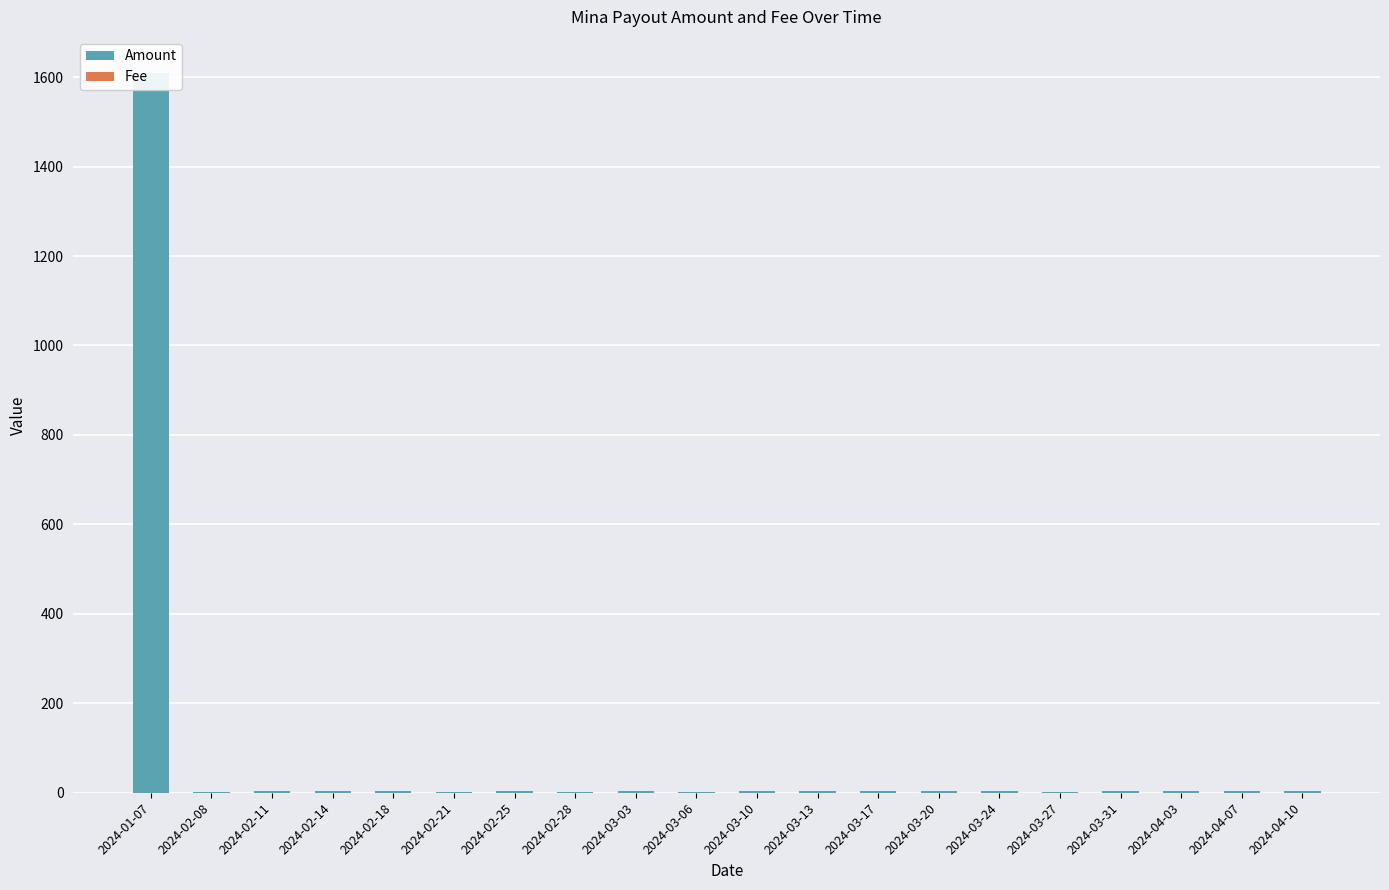

Which has a higher value, 2024-02-18 or 2024-02-28?

2024-02-18